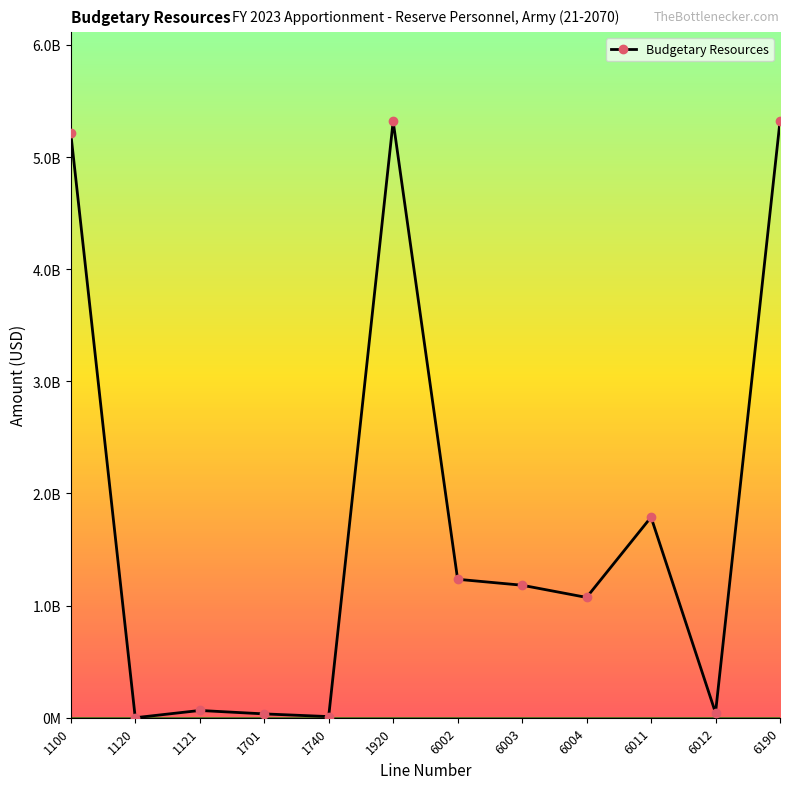

Rank the categories by value from highest to lowest.

1920, 6190, 1100, 6011, 6002, 6003, 6004, 1121, 6012, 1701, 1740, 1120